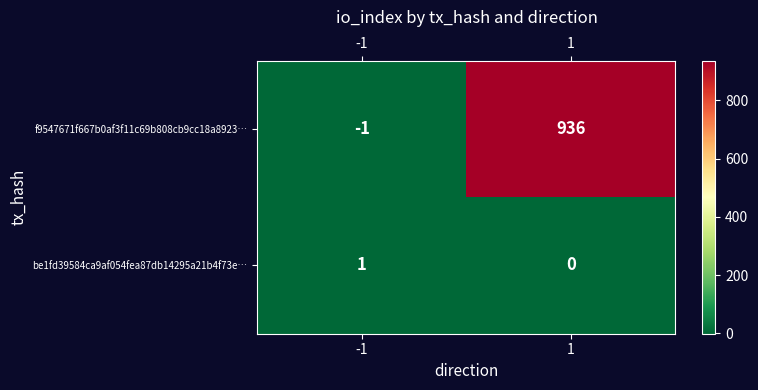

Which series has the largest total across all categories?

f9547671f667b0af3f11c69b808cb9cc18a8923…